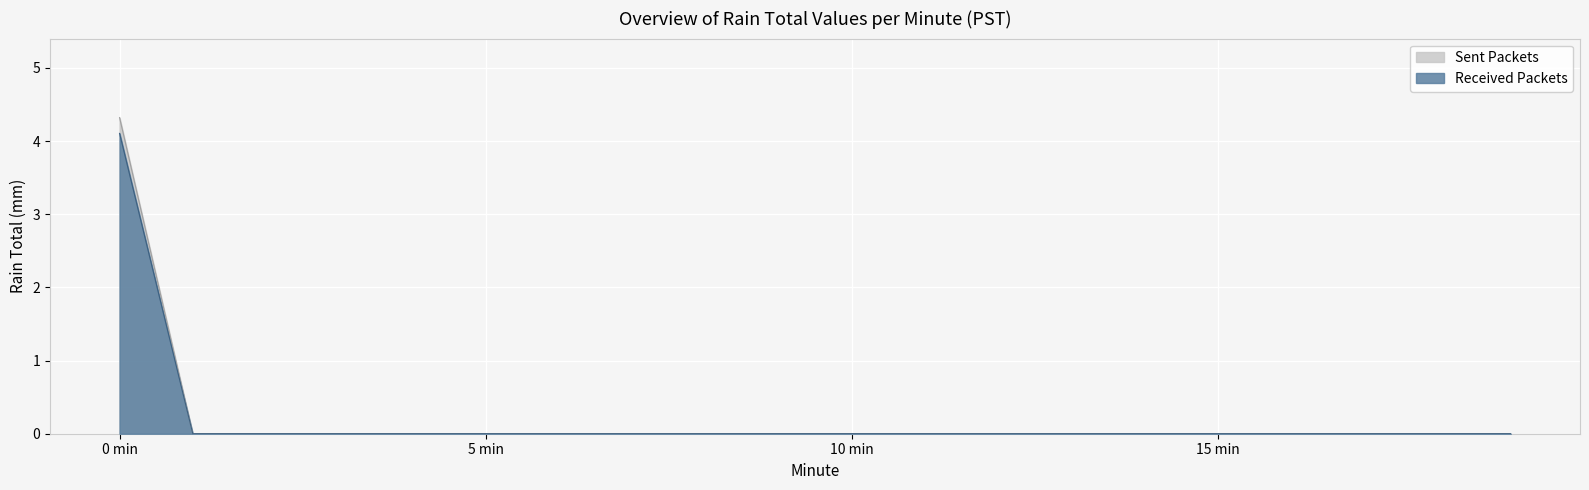

The Received Packets series shows 0.0 at 8. True or false?

True